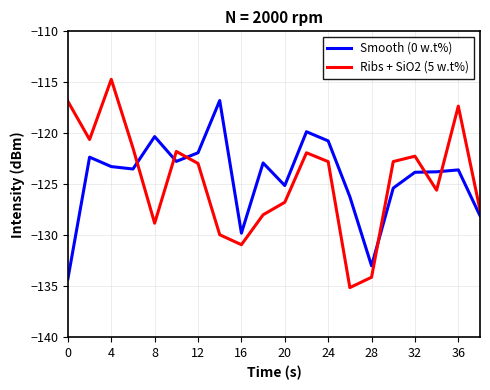

True or false: Smooth (0 w.t%) and Ribs + SiO2 (5 w.t%) intersect in this chart.

True